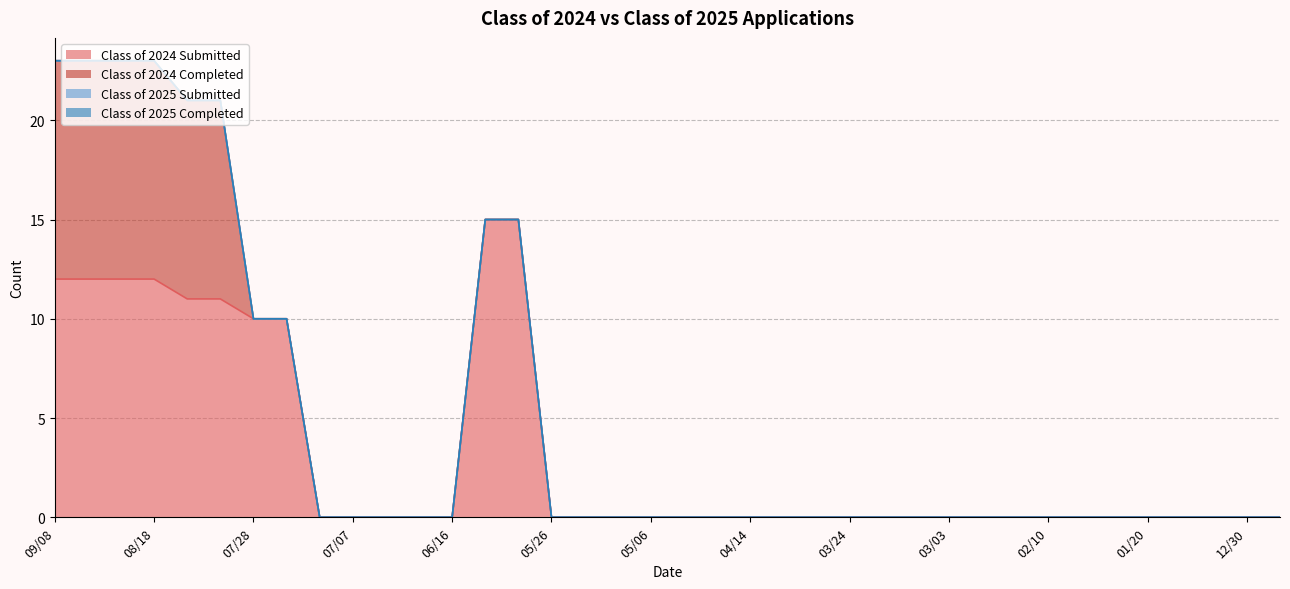

Is the value of Class of 2024 Submitted at 03/03 greater than the value of Class of 2025 Submitted at 03/03?

No